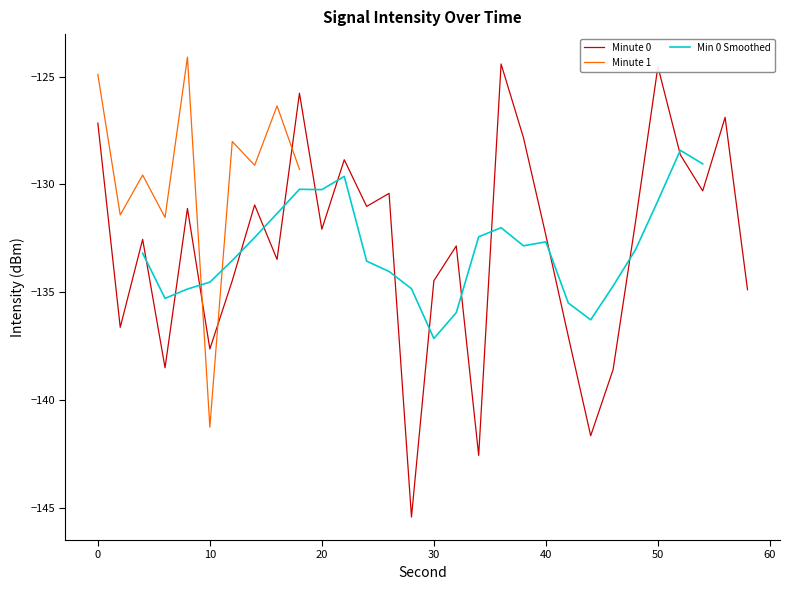

After their last crossing, which series has the higher values: Minute 1 or Minute 0?

Minute 0